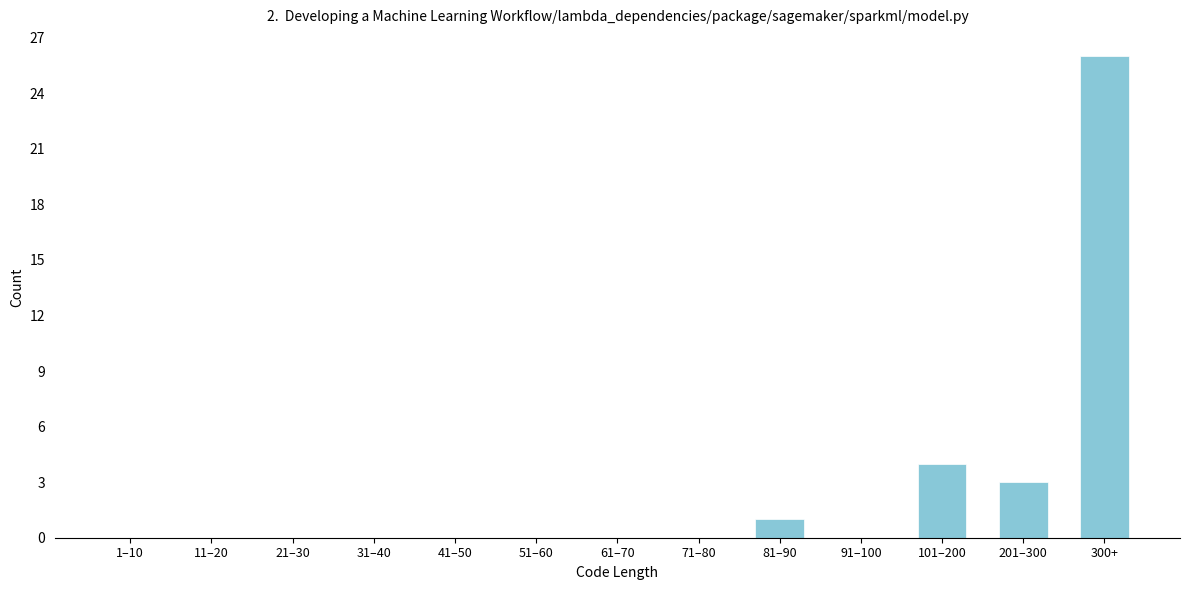

Reading left to right, list all the values displayed in this chart.

1–10=0	11–20=0	21–30=0	31–40=0	41–50=0	51–60=0	61–70=0	71–80=0	81–90=1	91–100=0	101–200=4	201–300=3	300+=26